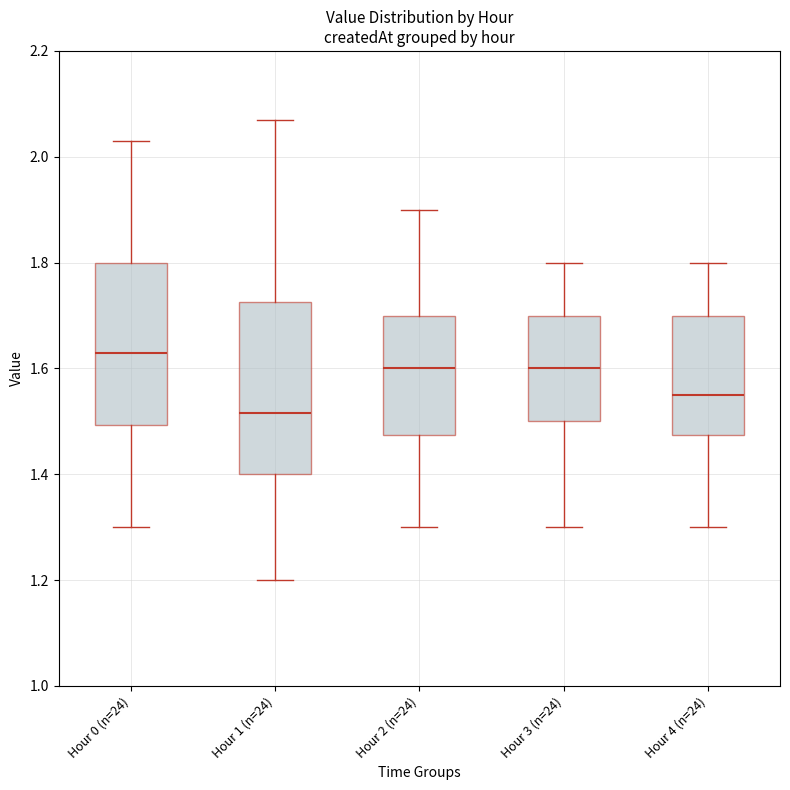

Which box has the lowest median line?

Hour 1 (n=24)